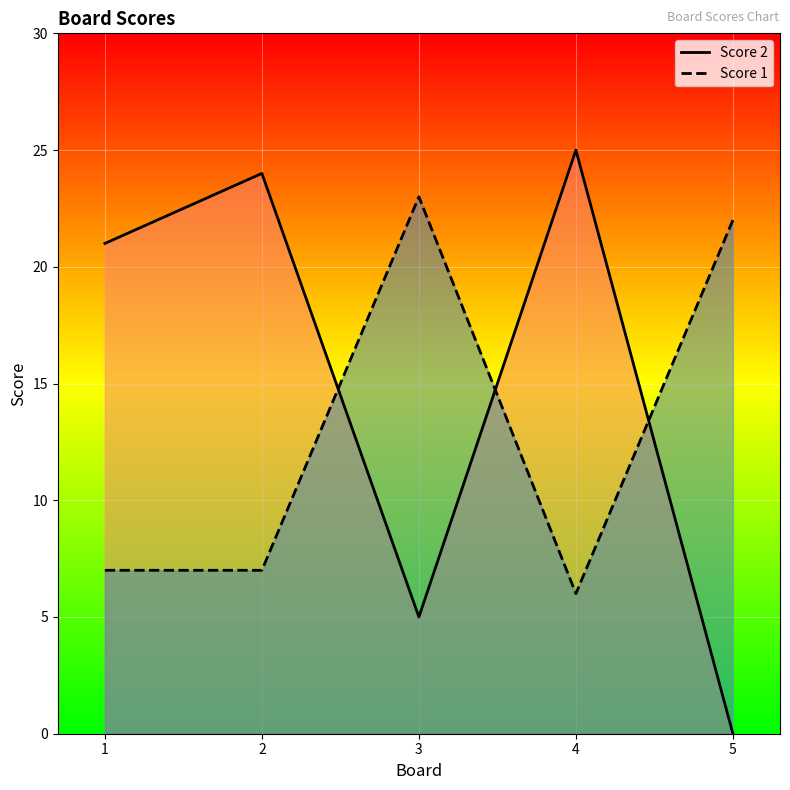

Which series ends up on top after the final intersection of Score 2 and Score 1?

Score 1